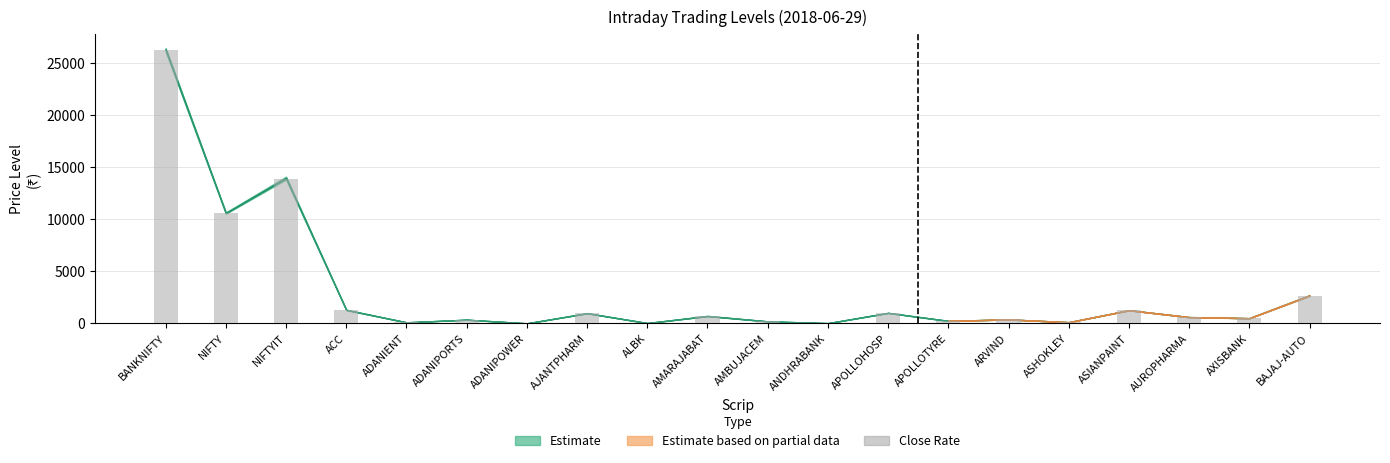

Which has a higher value, BANKNIFTY or AMARAJABAT?

BANKNIFTY